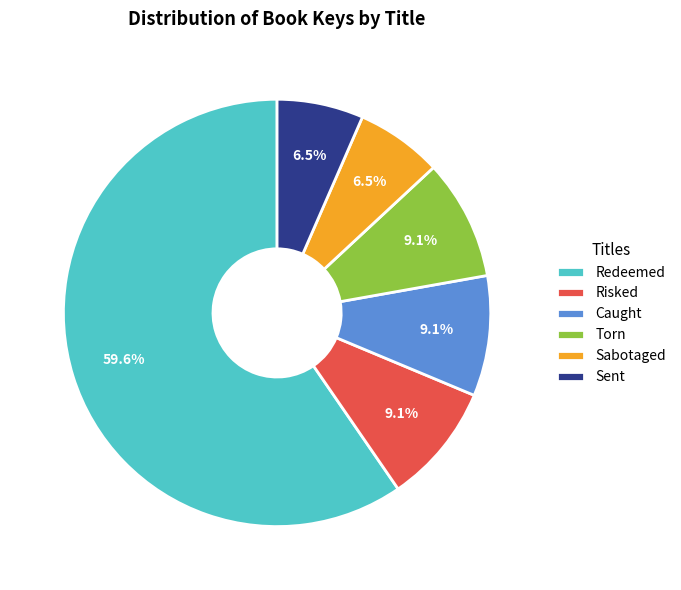

Which slice represents more than half of the pie?

Redeemed